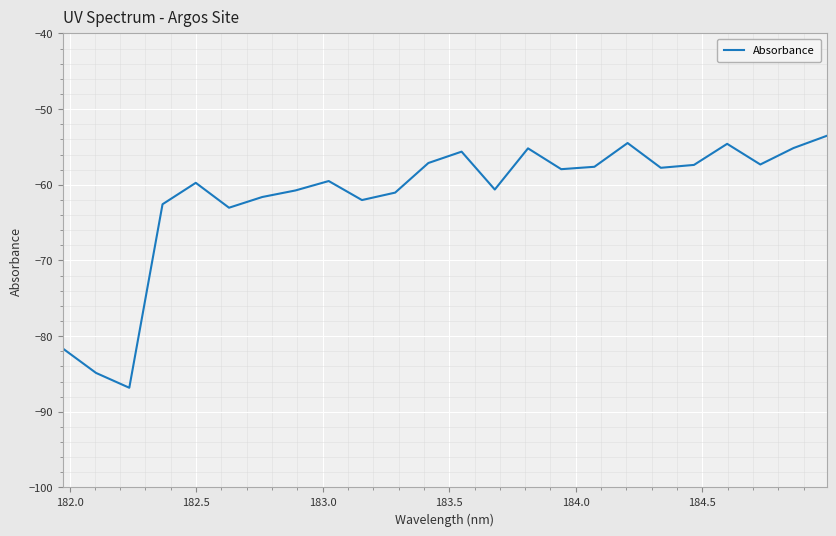

What is the greatest value displayed?

-53.5